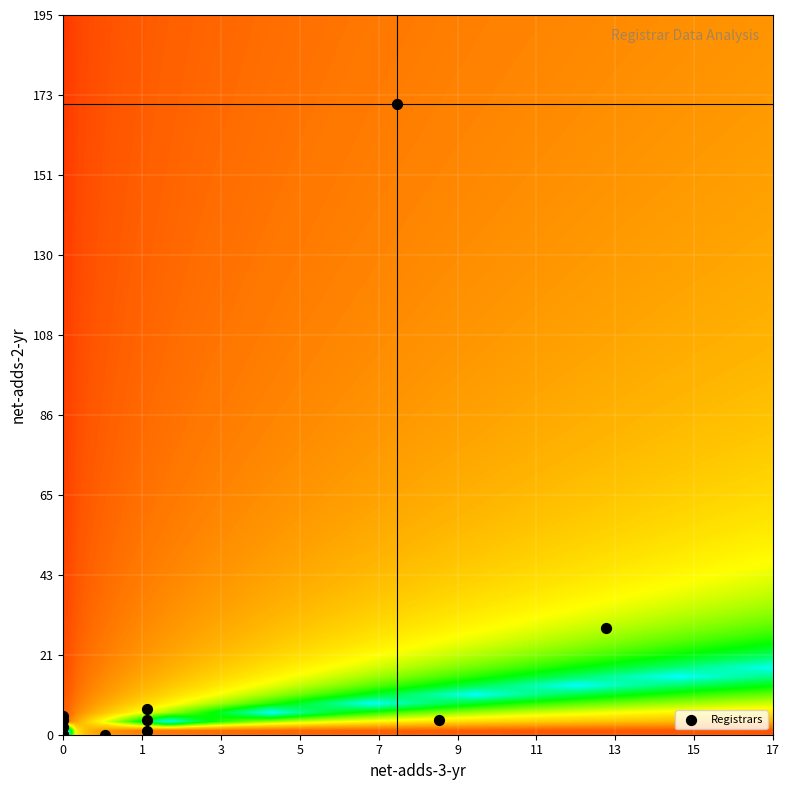

What Y value in the scatter plot is closest to 85?

29